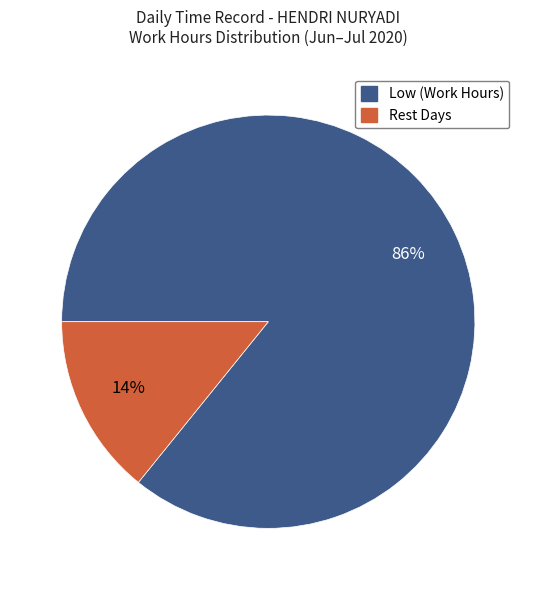

Between Low (Work Hours) and Rest Days, which is larger?

Low (Work Hours)